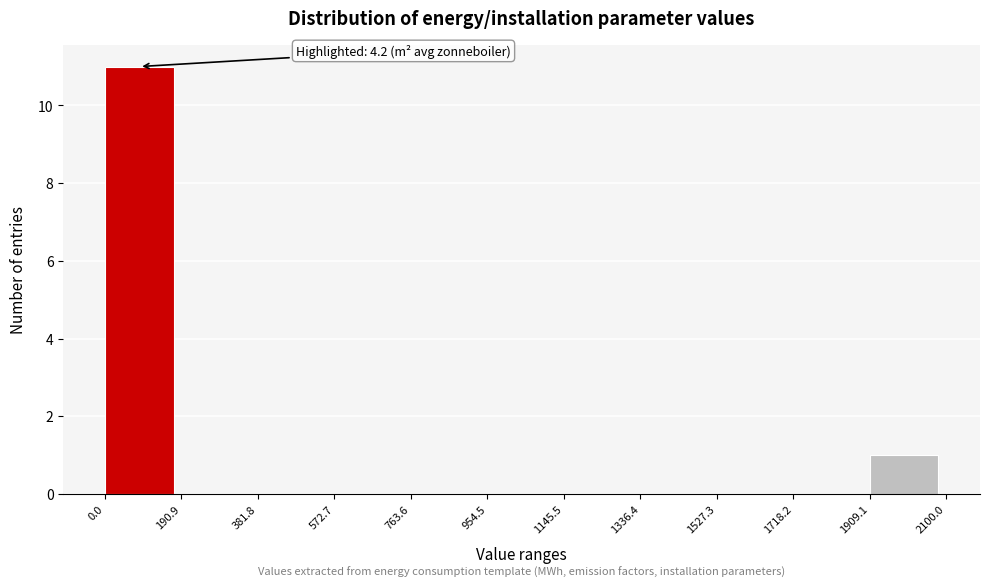

Over which range of the x-axis is the bar tallest?

0.0 to 190.9